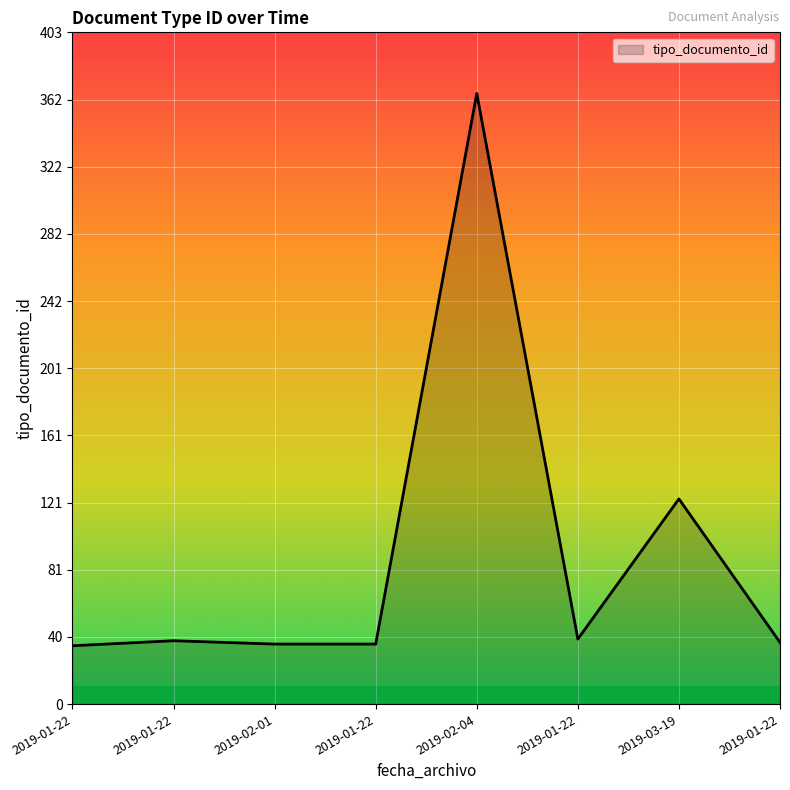

At which category does the data reach its first local peak?

2019-01-22